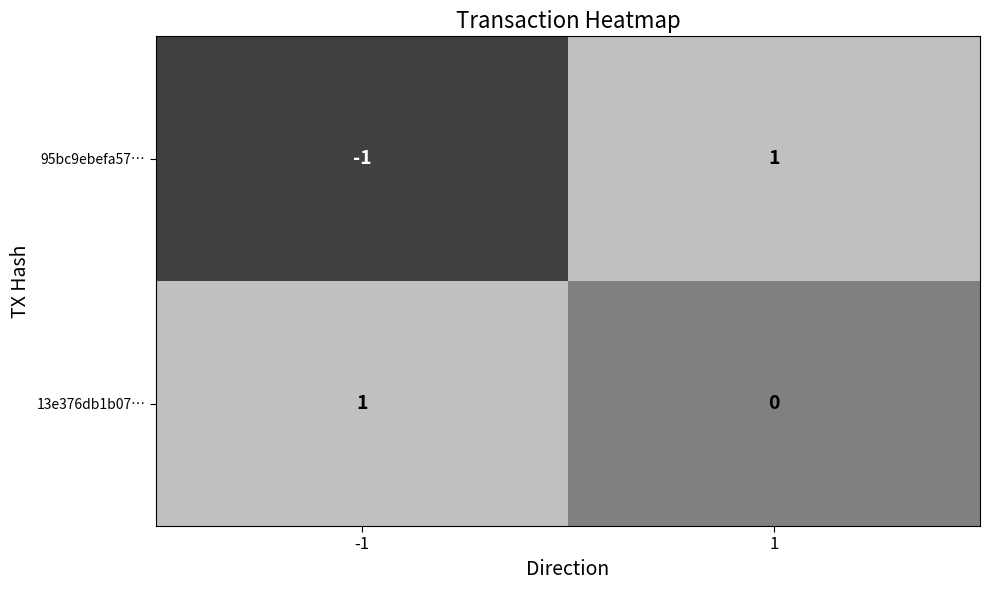

What is the minimum value shown in the chart?

-1